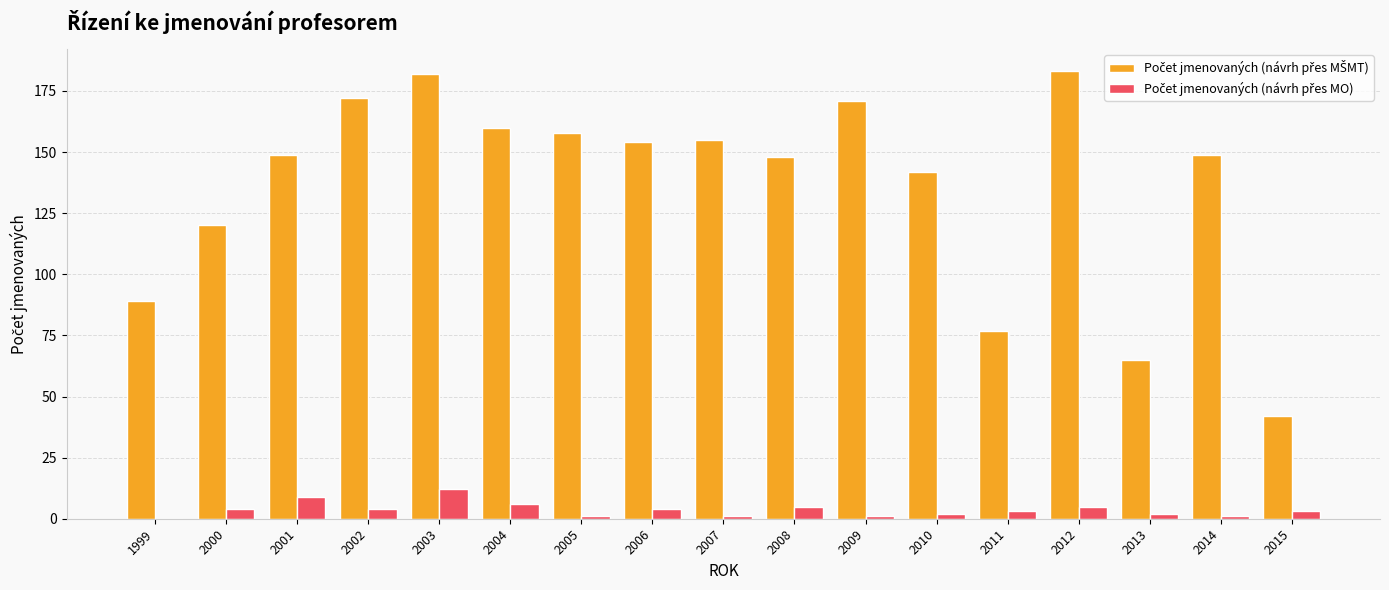

How many distinct data groups are displayed?

2